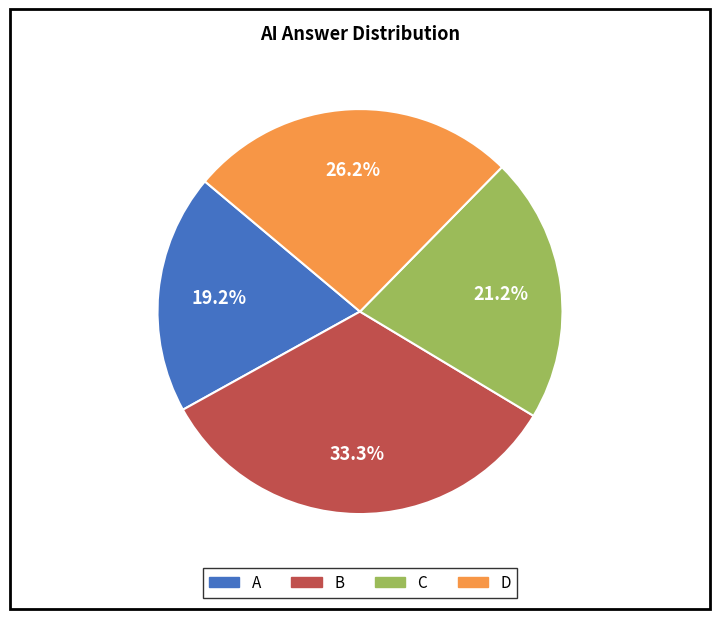

Does any single category account for the majority?

No